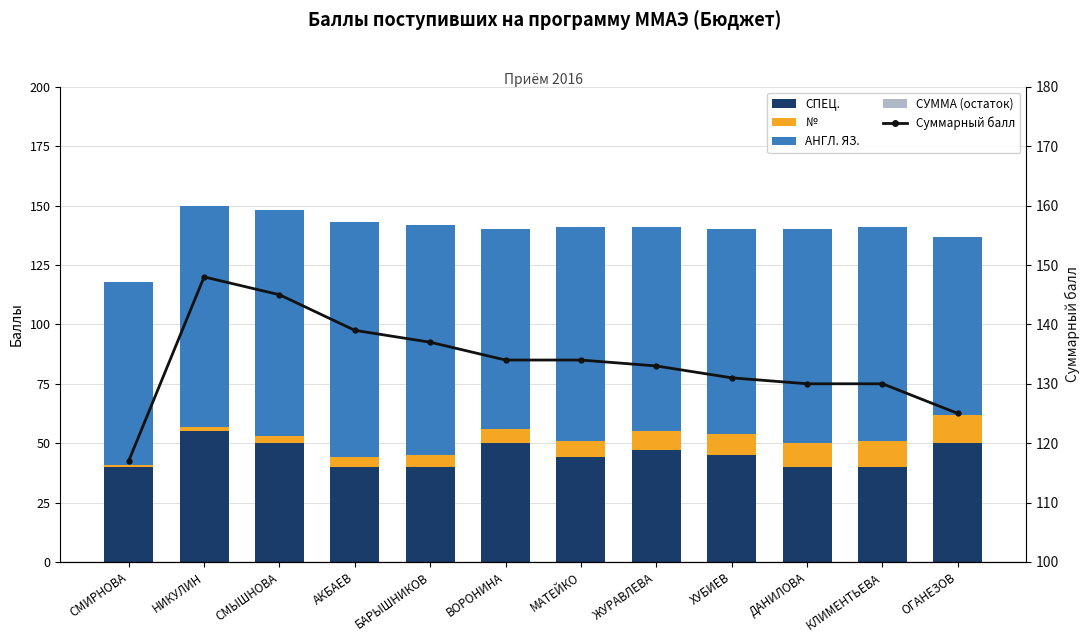

Is the value of АНГЛ. ЯЗ. at КЛИМЕНТЬЕВА greater than the value of СУММА (остаток) at ЖУРАВЛЕВА?

Yes